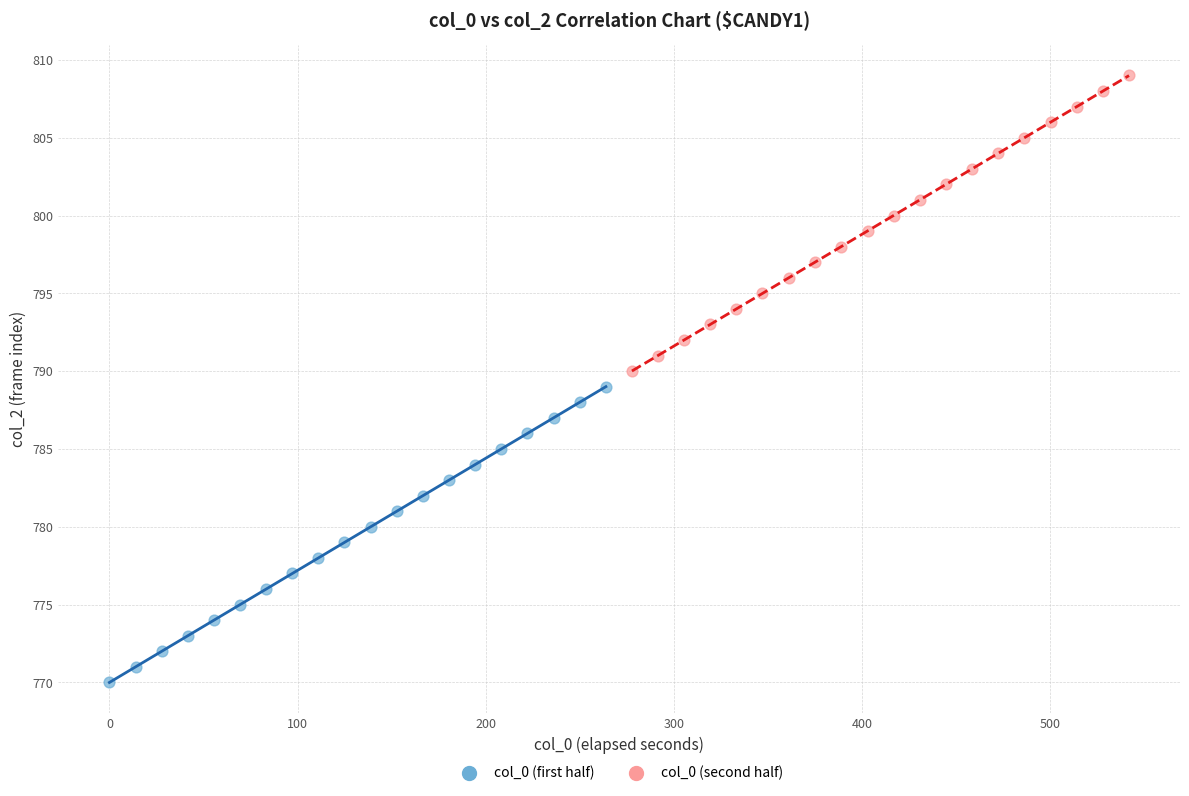

Which series contains the highest Y value?

col_0 (second half)